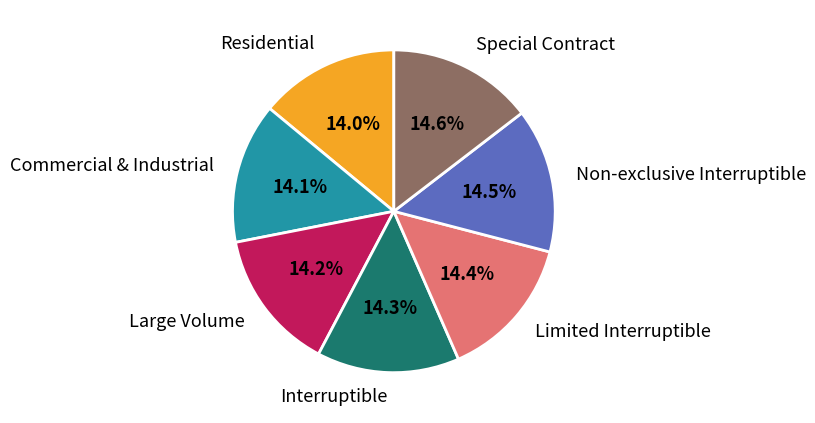

True or false: Large Volume accounts for 14% of the total.

True